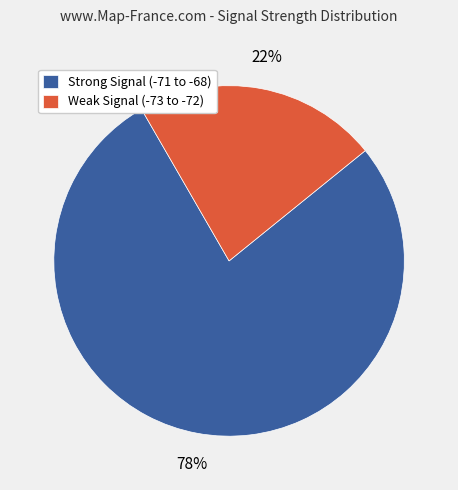

The Weak Signal (-73 to -72) slice represents 10% of the pie. True or false?

False